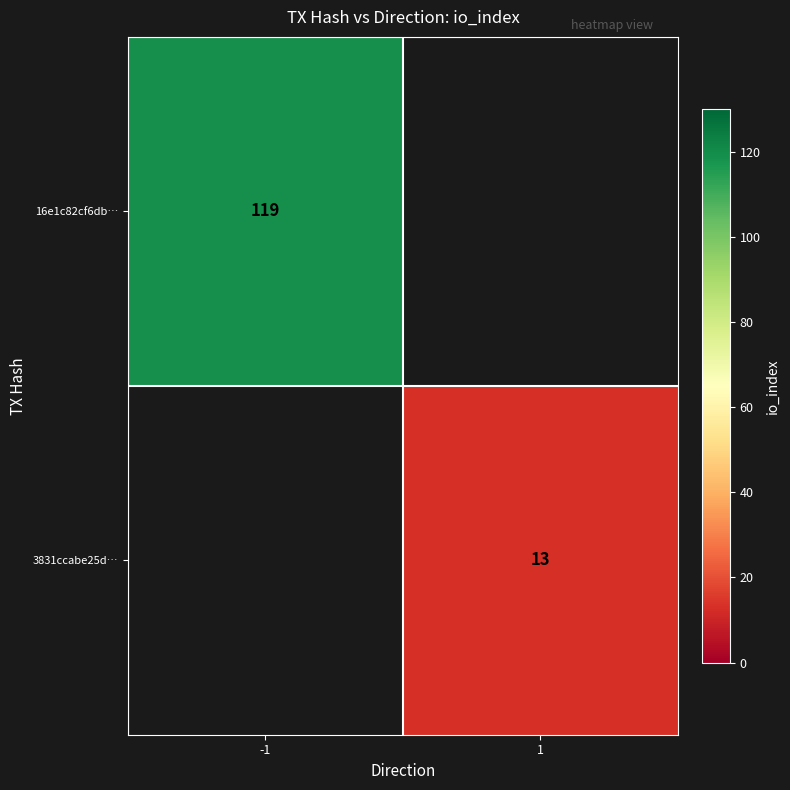

How many series are shown in this chart?

2